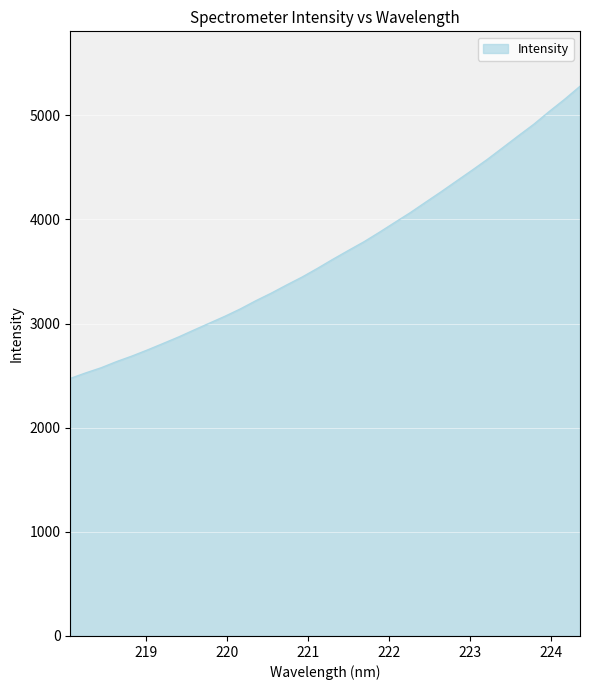

How many values exceed 3618?

17